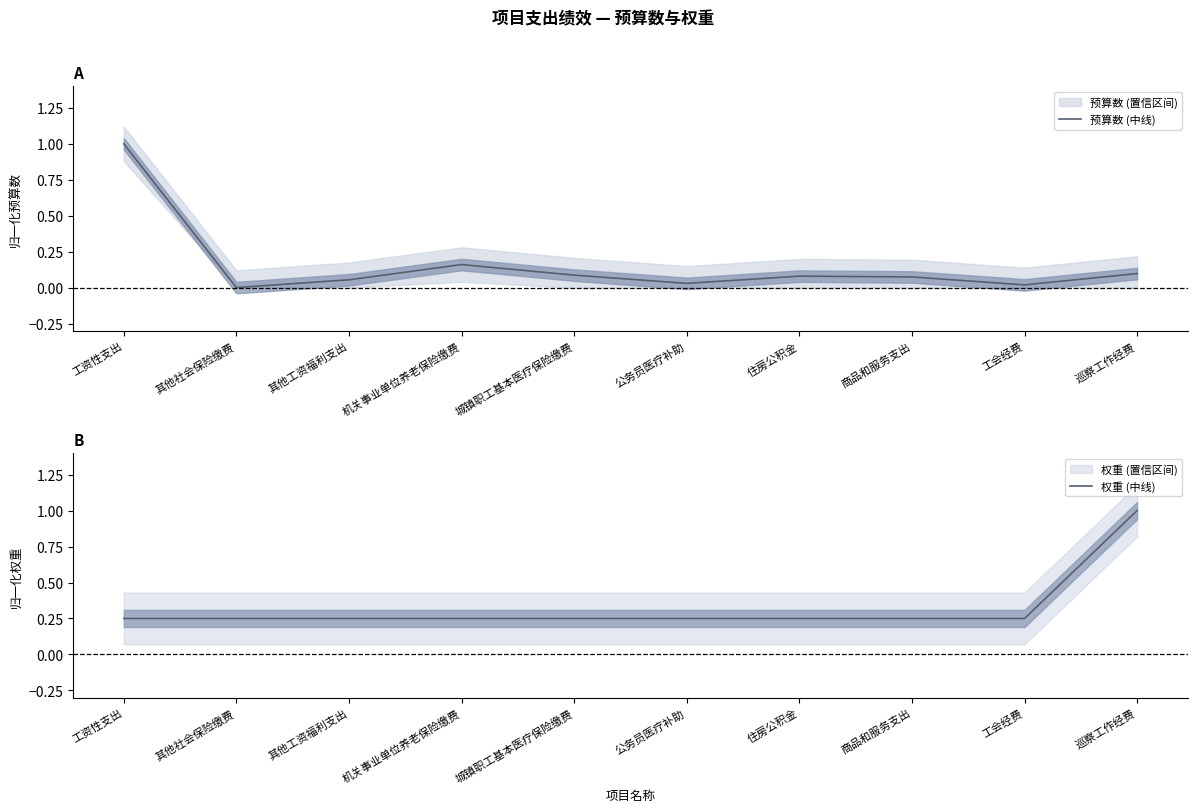

What is the spread (max minus min) of values at 公务员医疗补助?

0.2